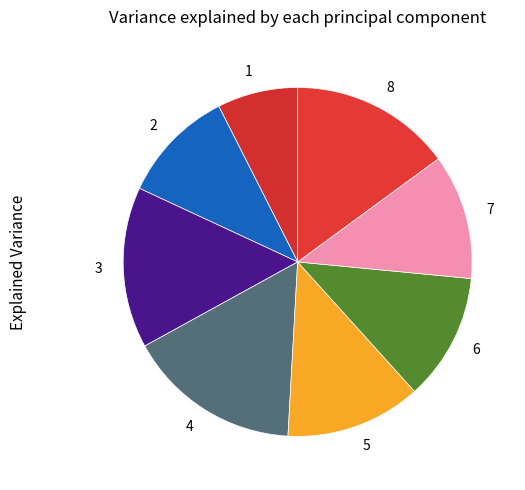

Count the number of slices in the pie.

8